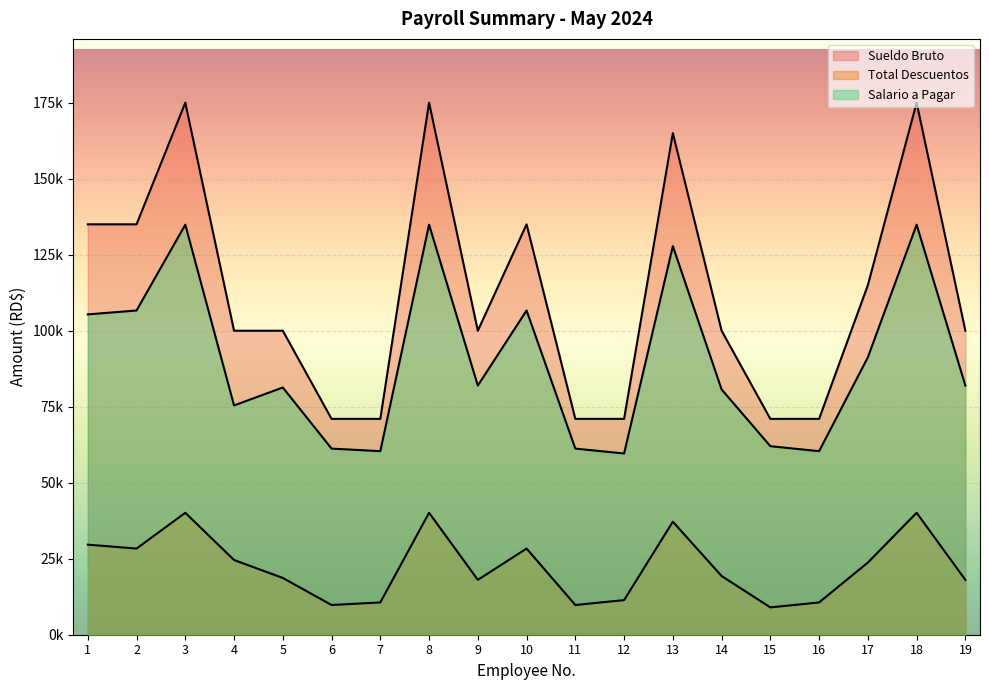

At 9, list the series in order from largest to smallest.

Sueldo Bruto, Salario a Pagar, Total Descuentos